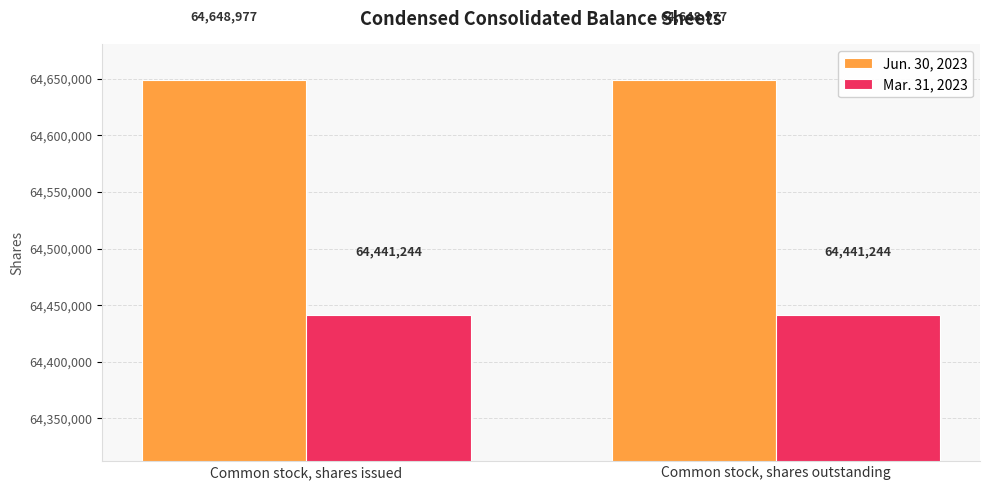

What is the total value across all series at Common stock, shares outstanding?

129090221